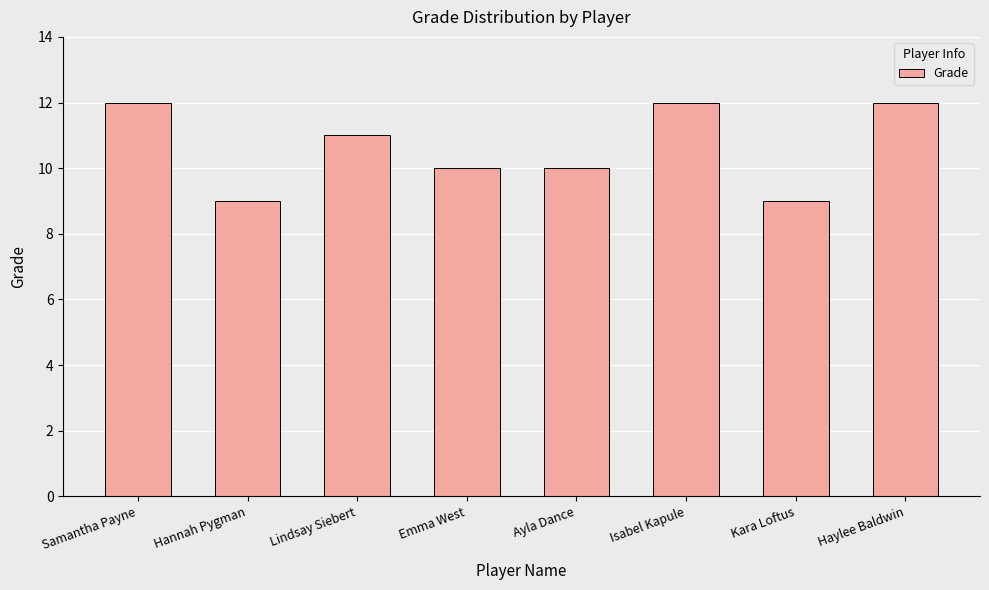

Between Ayla Dance and Isabel Kapule, which is larger?

Isabel Kapule